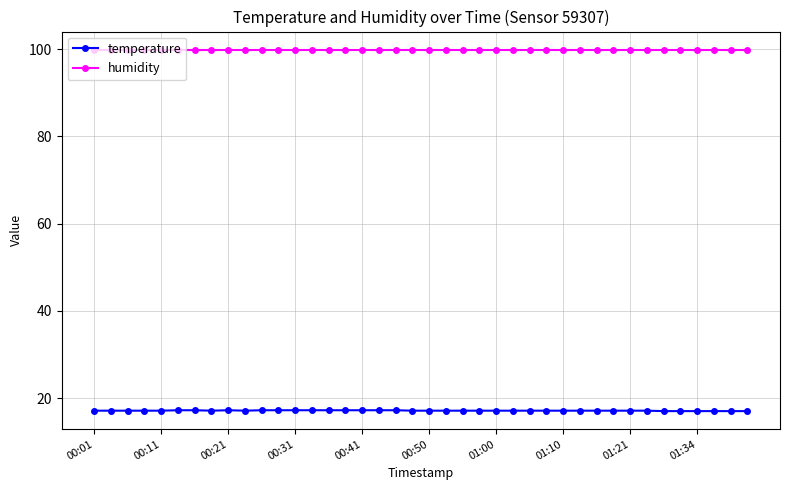

True or false: humidity and temperature cross at least once.

False